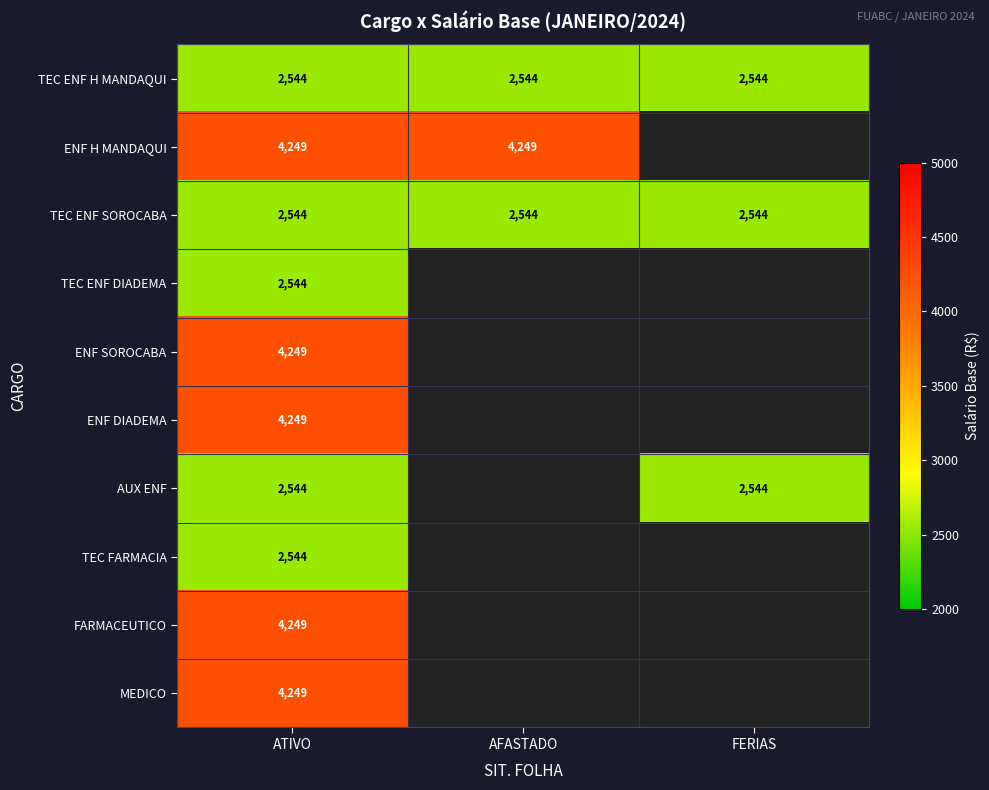

How many series are shown in this chart?

10